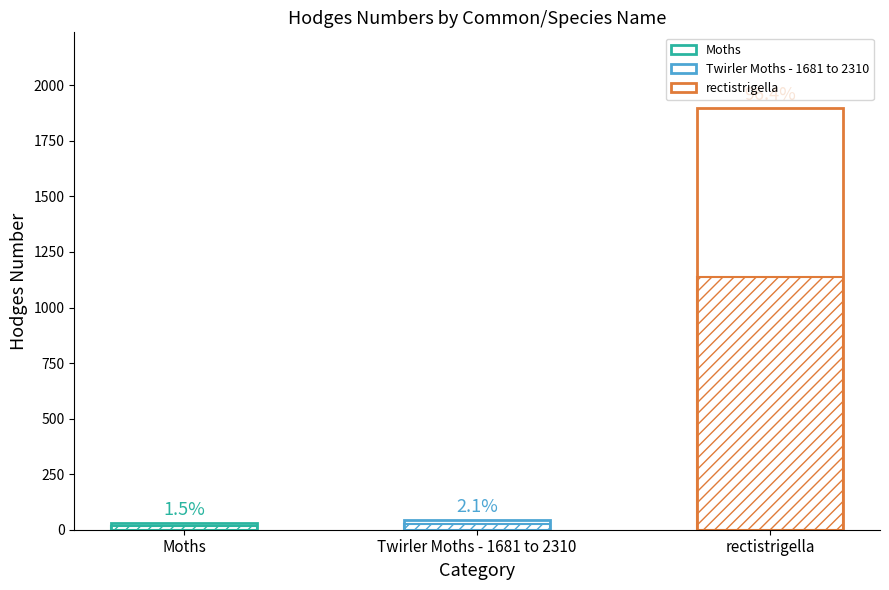

What value does the data have at rectistrigella?

1897.0